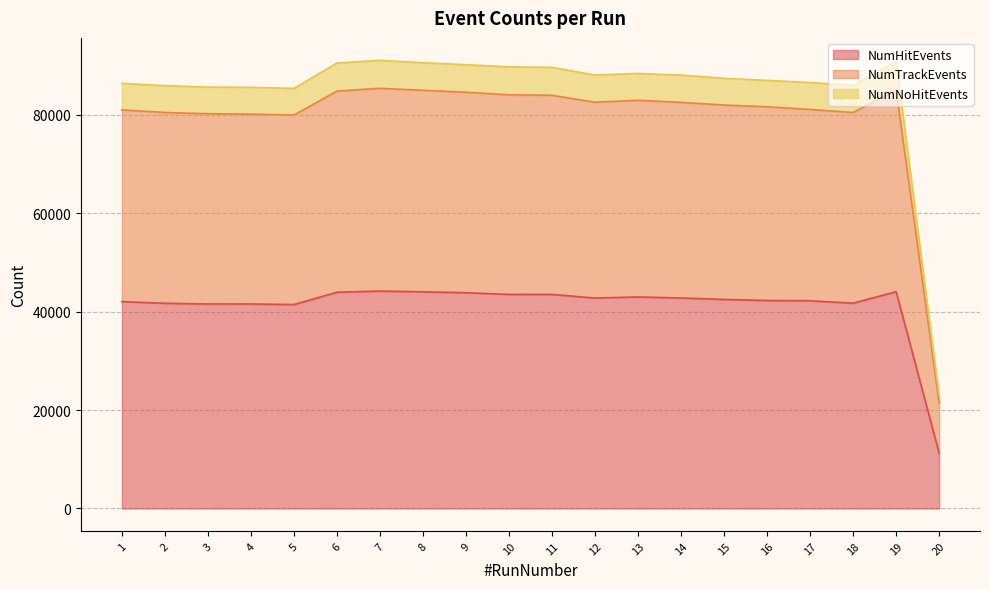

At which label is NumNoHitEvents closest to 57000?

5